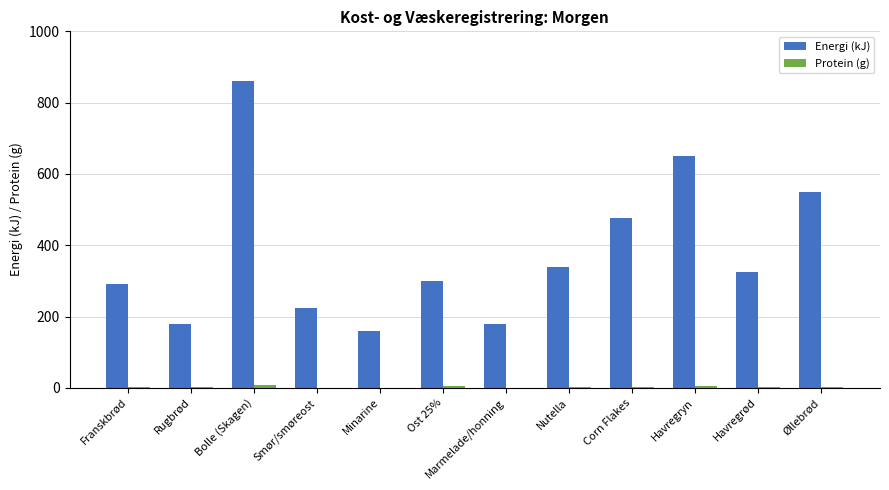

What is the sum of all Energi (kJ) values?

4535